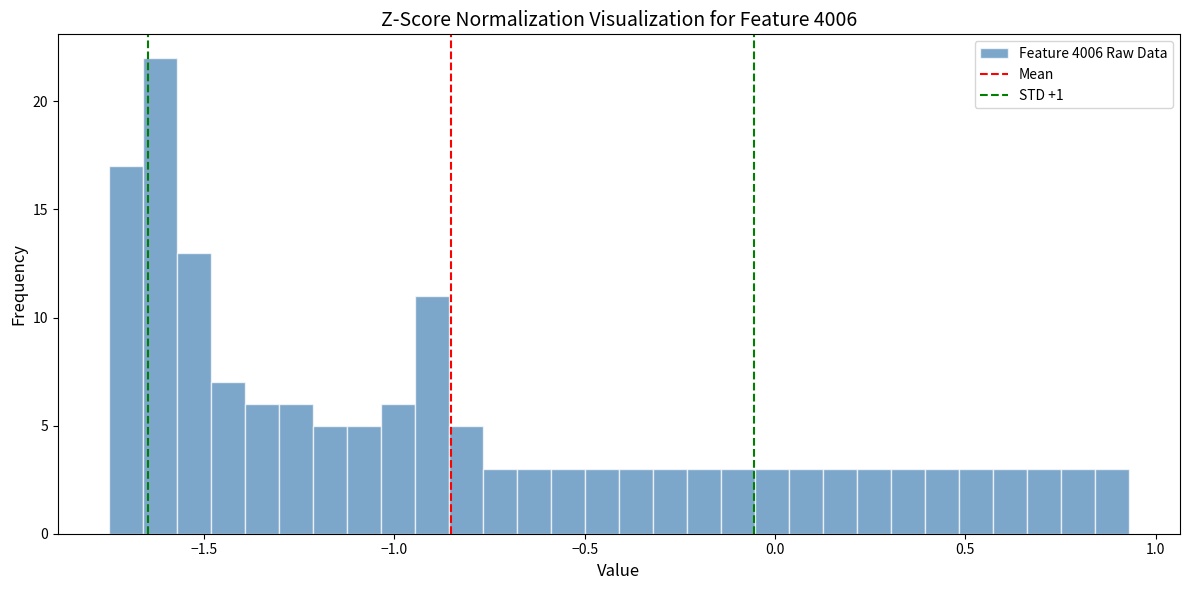

Around what value on the x-axis is the tallest bar? Give the approximate position of its centre, as read against the axis.

-1.60